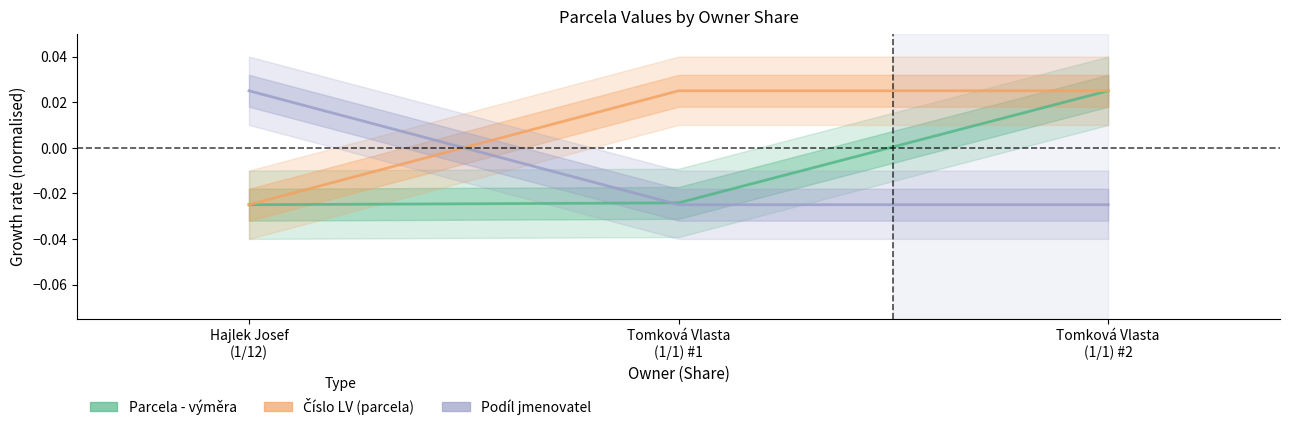

Which has a higher value, Tomková Vlasta
(1/1) #1 or Hajlek Josef
(1/12)?

Tomková Vlasta
(1/1) #1